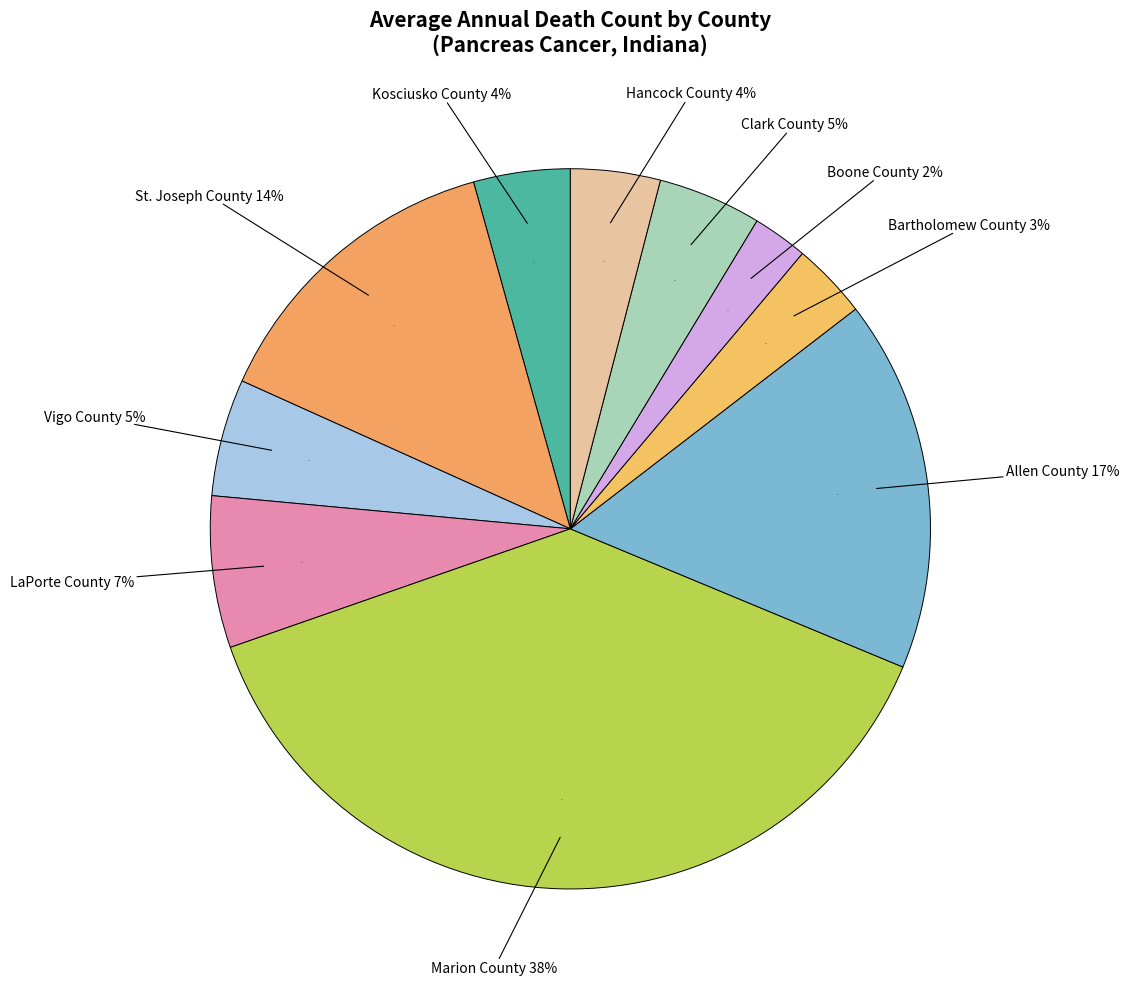

How many segments does this pie chart have?

10